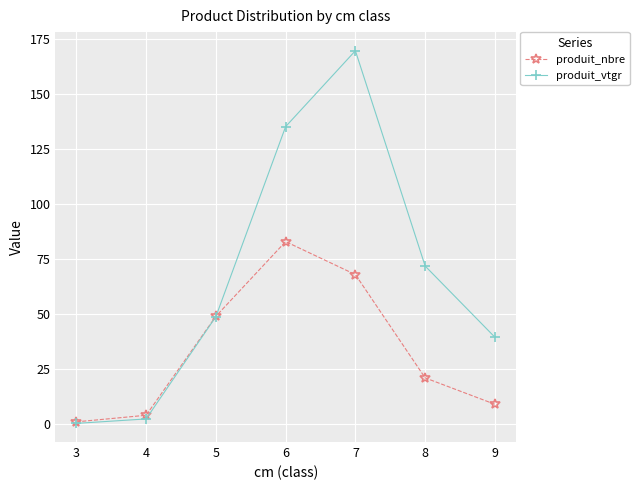

Is it true that produit_nbre equals 9.0 at 9?

True